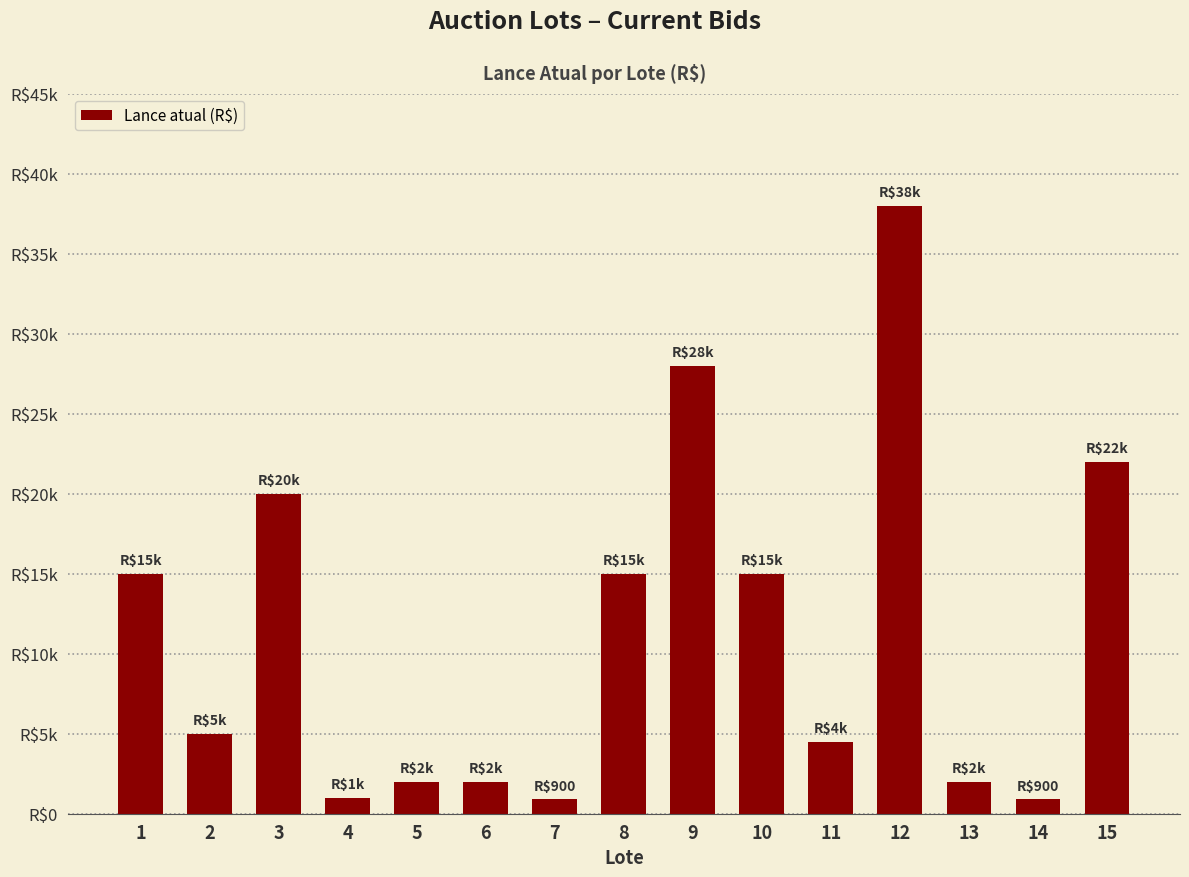

Reading right to left, list all the values displayed in this chart.

22000	900	2000	38000	4500	15000	28000	15000	900	2000	2000	1000	20000	5000	15000